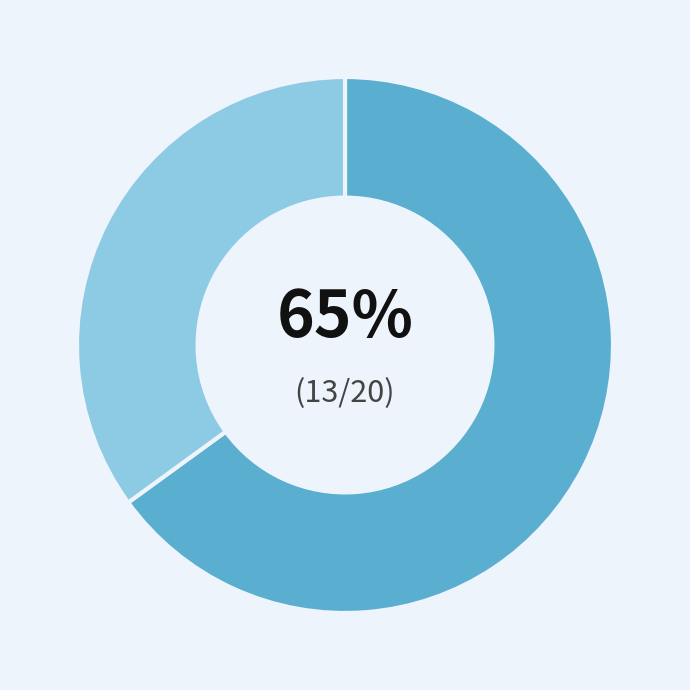

To the nearest percent, what is the average slice percentage?

50%